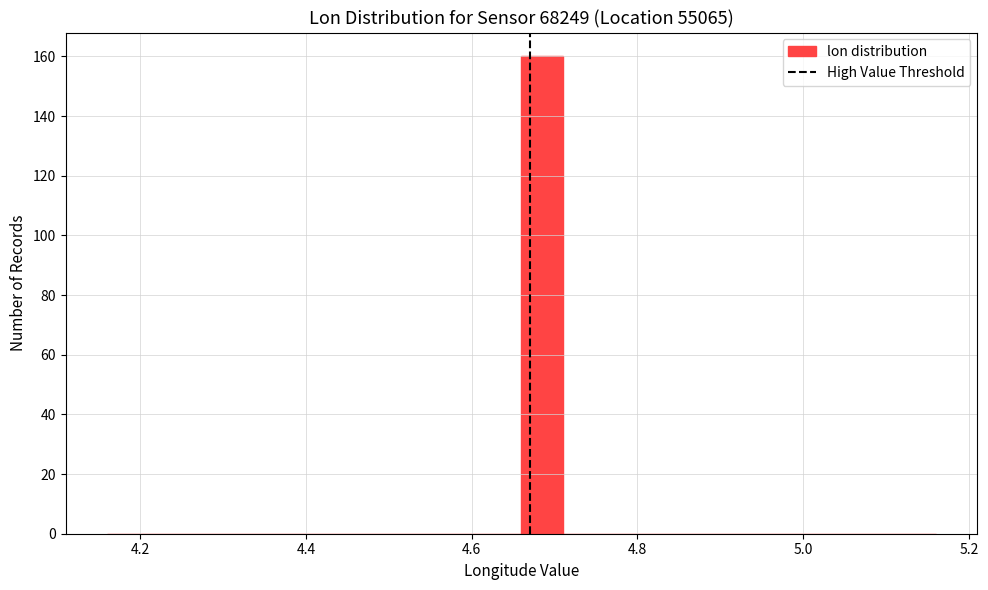

Read against the x-axis, roughly where is the centre of the tallest bar?

4.68